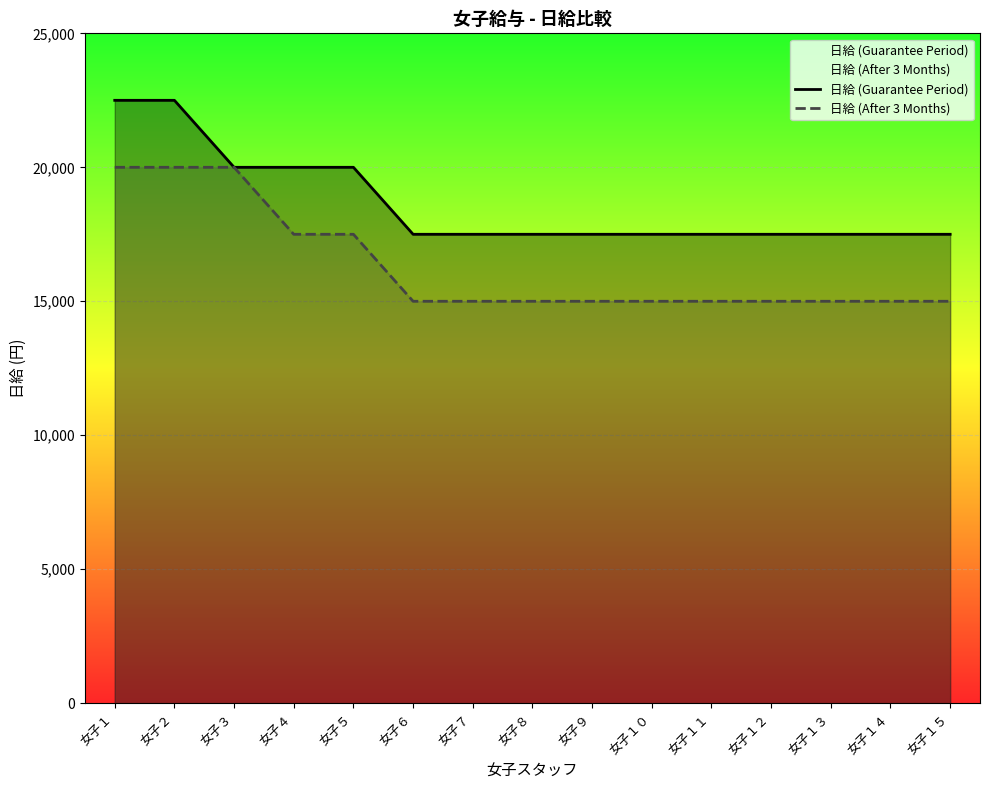

True or false: 日給 (After 3 Months) and 日給 (Guarantee Period) cross at least once.

False